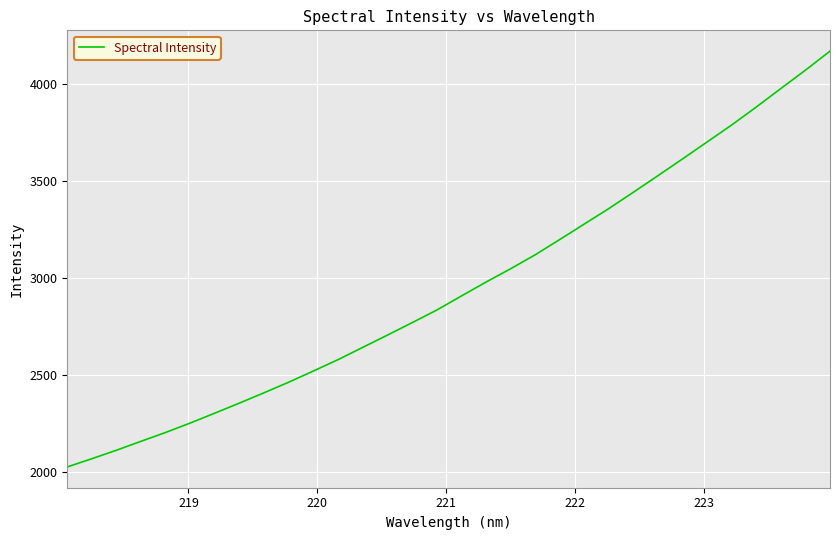

What is the maximum value shown in the chart?

4168.3